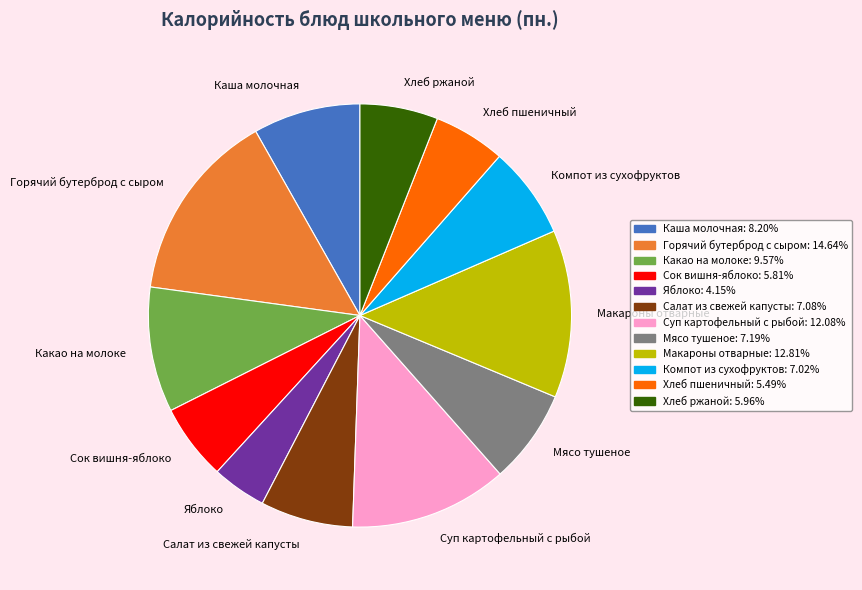

Is there any slice that represents more than half of the pie?

No